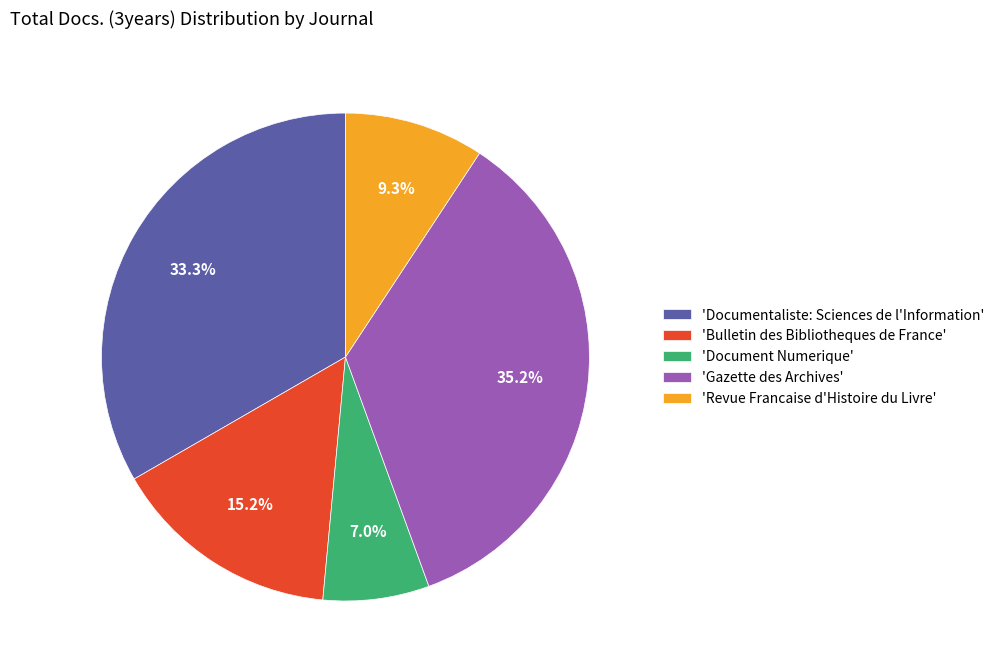

Does 'Revue Francaise d'Histoire du Livre' represent more than half of the total?

No